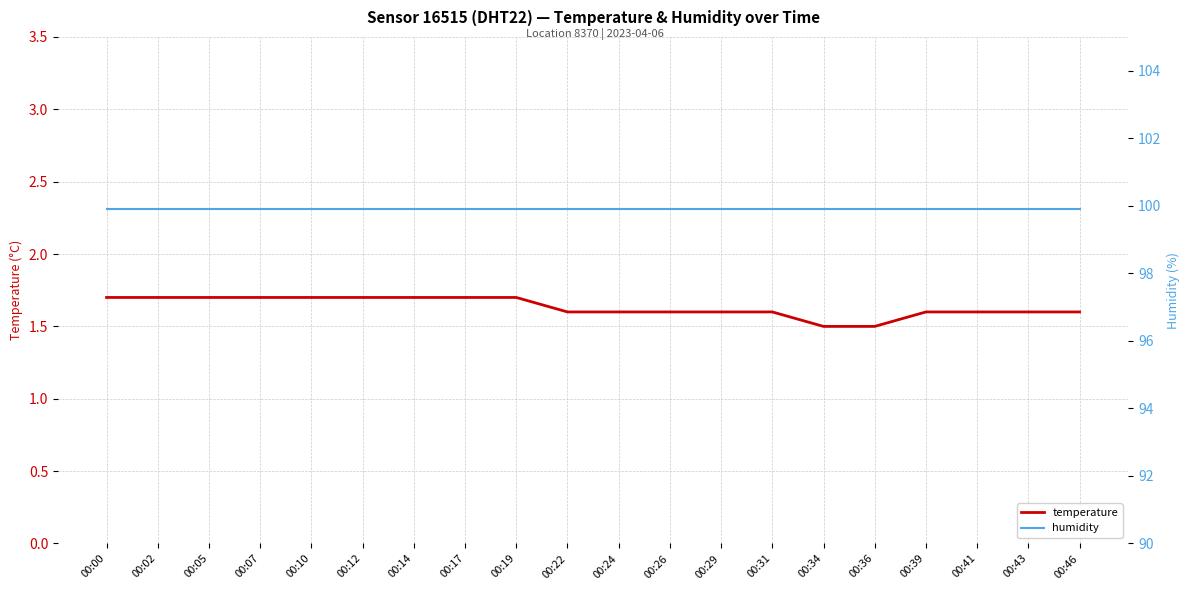

Which series has the largest range (max minus min)?

temperature